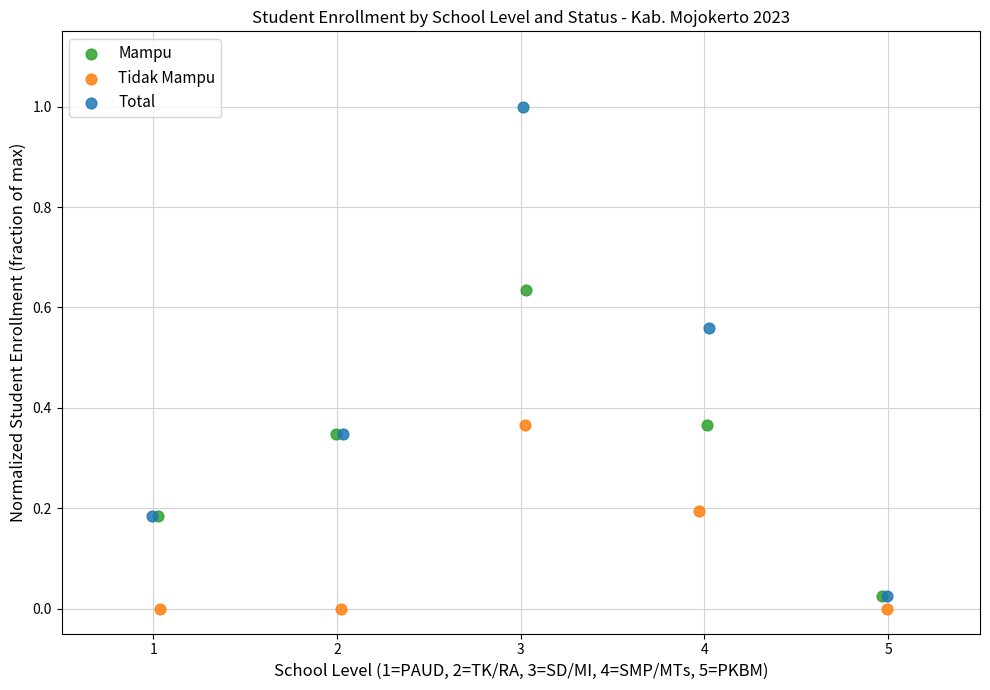

Which series reaches the minimum Y coordinate?

Tidak Mampu